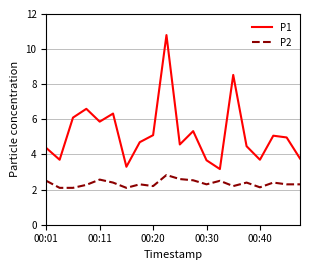

How many categories are shown in the chart?

20